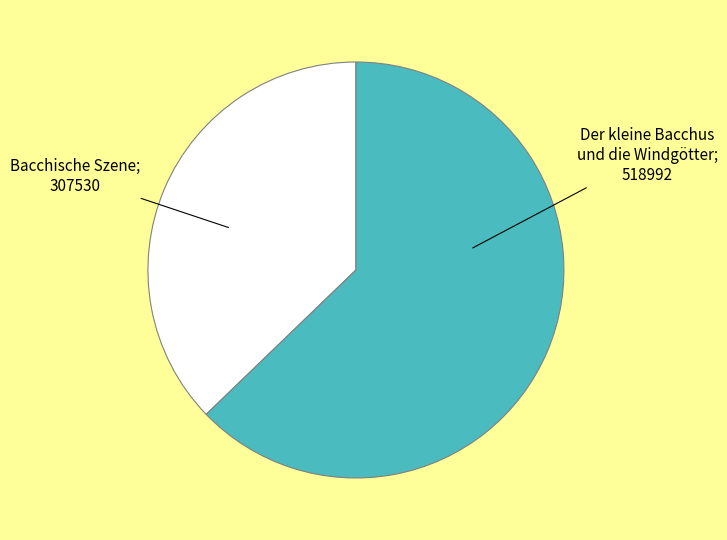

Count the number of slices in the pie.

2